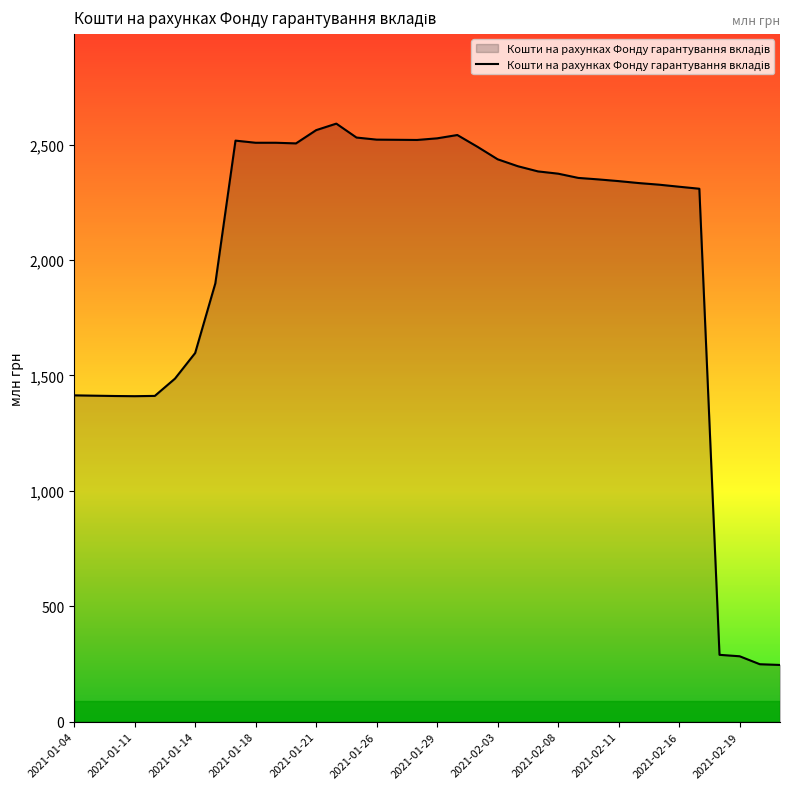

What is the difference between the maximum and minimum values?

2344.9